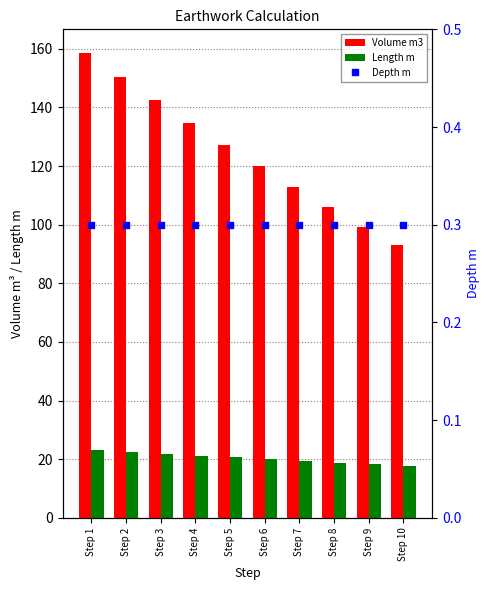

Between Step 6 and Step 8, which series saw the biggest shift?

Volume m3